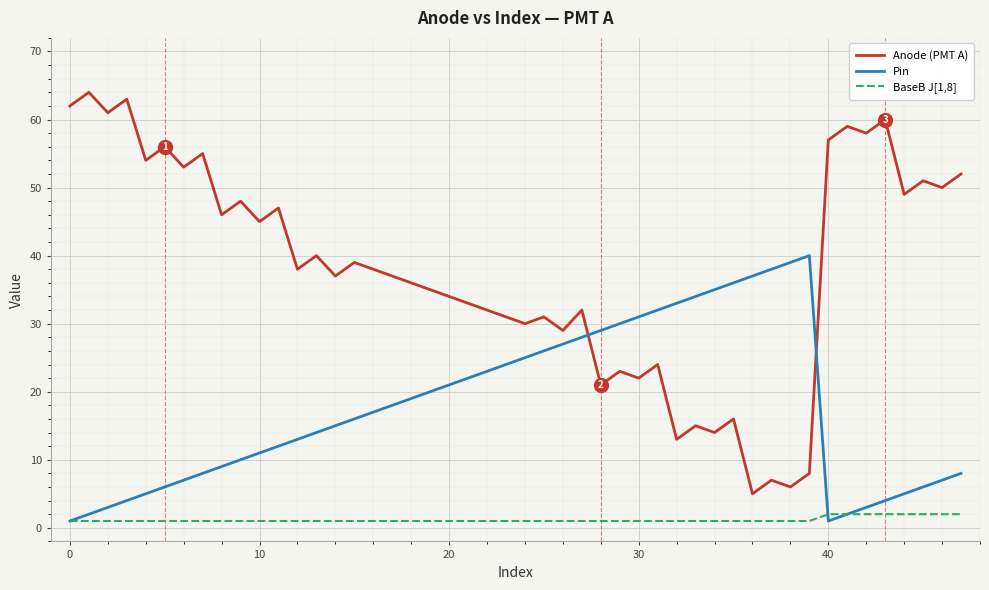

Reading left to right, what are all the values shown in this chart?

Anode (PMT A): 62	64	61	63	54	56	53	55	46	48	45	47	38	40	37	39	30	31	29	32	21	23	22	24	13	15	14	16	5	7	6	8	57	59	58	60	49	51	50	52
Pin: 1	2	3	4	5	6	7	8	9	10	11	12	13	14	15	16	25	26	27	28	29	30	31	32	33	34	35	36	37	38	39	40	1	2	3	4	5	6	7	8
BaseB J[1,8]: 1	1	1	1	1	1	1	1	1	1	1	1	1	1	1	1	1	1	1	1	1	1	1	1	1	1	1	1	1	1	1	1	2	2	2	2	2	2	2	2